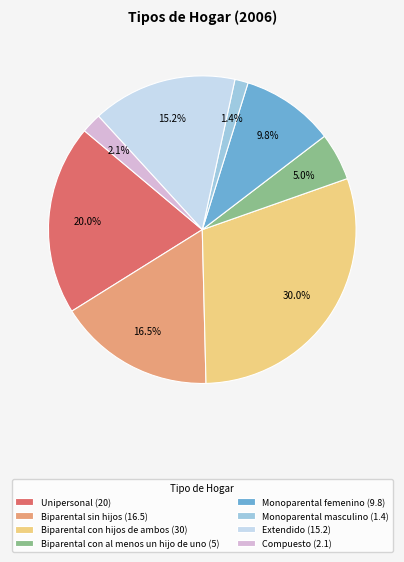

Rank the categories by value from highest to lowest.

Biparental con hijos de ambos, Unipersonal, Biparental sin hijos, Extendido, Monoparental femenino, Biparental con al menos un hijo de uno, Compuesto, Monoparental masculino